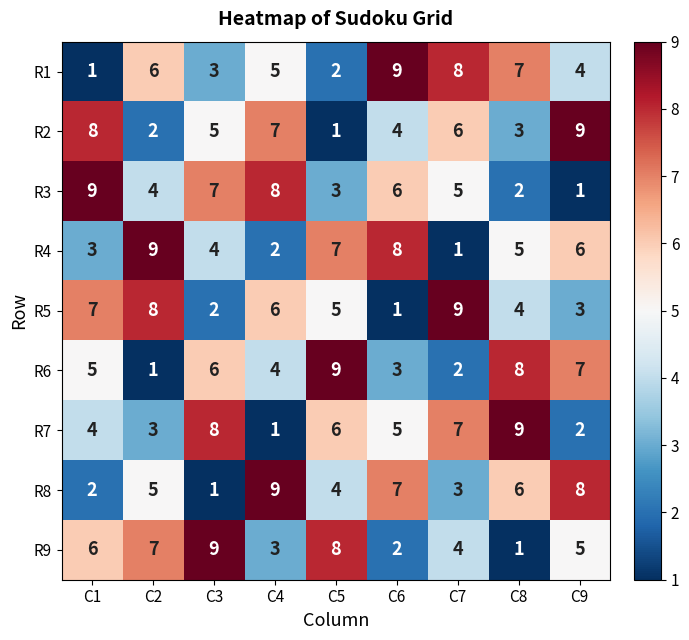

Count the number of categories in the chart.

9